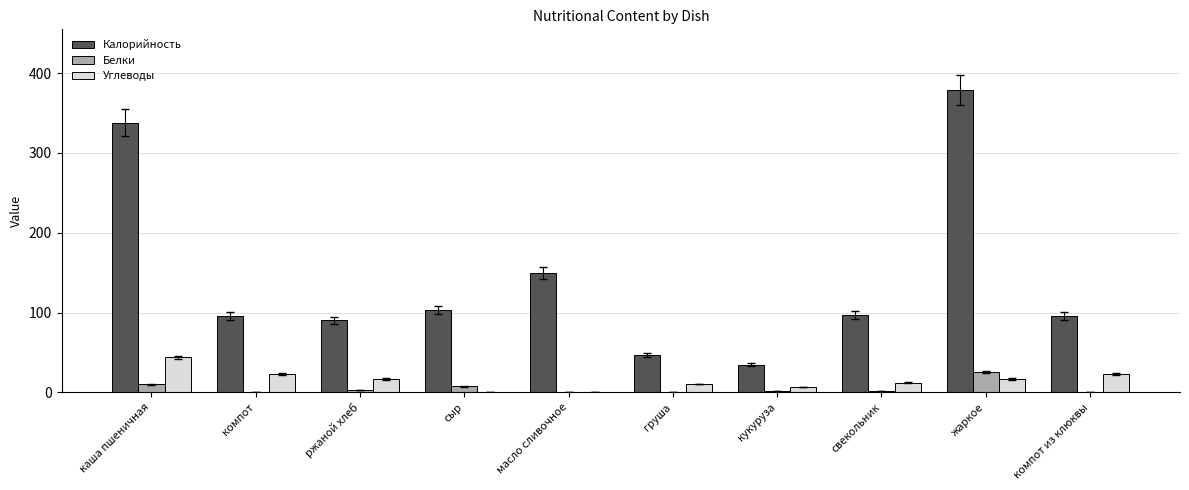

Which series changed the most between каша пшеничная and сыр?

Калорийность